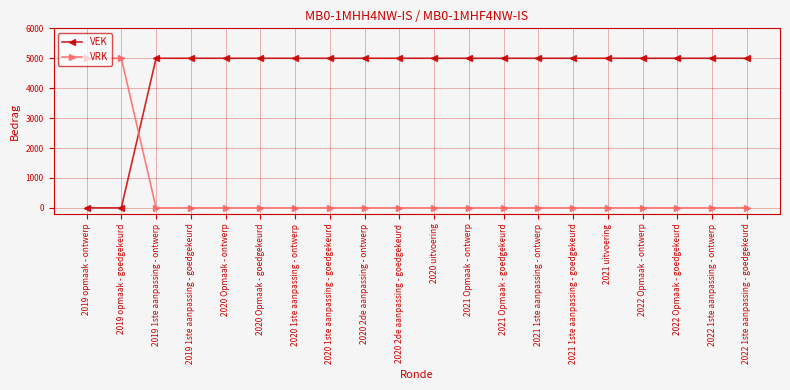

Reading right to left, what are all the values shown in this chart?

VEK: 2022 1ste aanpassing - goedgekeurd=5000	2022 1ste aanpassing - ontwerp=5000	2022 Opmaak - goedgekeurd=5000	2022 Opmaak - ontwerp=5000	2021 uitvoering=5000	2021 1ste aanpassing - goedgekeurd=5000	2021 1ste aanpassing - ontwerp=5000	2021 Opmaak - goedgekeurd=5000	2021 Opmaak - ontwerp=5000	2020 uitvoering=5000	2020 2de aanpassing - goedgekeurd=5000	2020 2de aanpassing - ontwerp=5000	2020 1ste aanpassing - goedgekeurd=5000	2020 1ste aanpassing - ontwerp=5000	2020 Opmaak - goedgekeurd=5000	2020 Opmaak - ontwerp=5000	2019 1ste aanpassing - goedgekeurd=5000	2019 1ste aanpassing - ontwerp=5000	2019 opmaak - goedgekeurd=0	2019 opmaak - ontwerp=0
VRK: 2022 1ste aanpassing - goedgekeurd=0	2022 1ste aanpassing - ontwerp=0	2022 Opmaak - goedgekeurd=0	2022 Opmaak - ontwerp=0	2021 uitvoering=0	2021 1ste aanpassing - goedgekeurd=0	2021 1ste aanpassing - ontwerp=0	2021 Opmaak - goedgekeurd=0	2021 Opmaak - ontwerp=0	2020 uitvoering=0	2020 2de aanpassing - goedgekeurd=0	2020 2de aanpassing - ontwerp=0	2020 1ste aanpassing - goedgekeurd=0	2020 1ste aanpassing - ontwerp=0	2020 Opmaak - goedgekeurd=0	2020 Opmaak - ontwerp=0	2019 1ste aanpassing - goedgekeurd=0	2019 1ste aanpassing - ontwerp=0	2019 opmaak - goedgekeurd=5000	2019 opmaak - ontwerp=5000